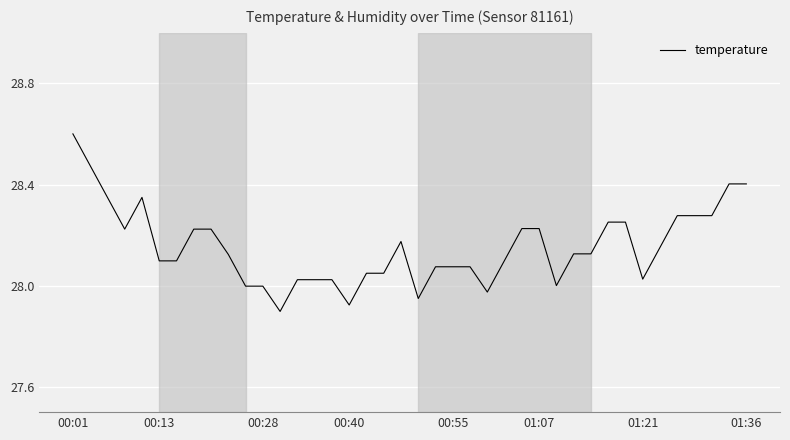

What is the difference between the maximum and minimum values?

0.7